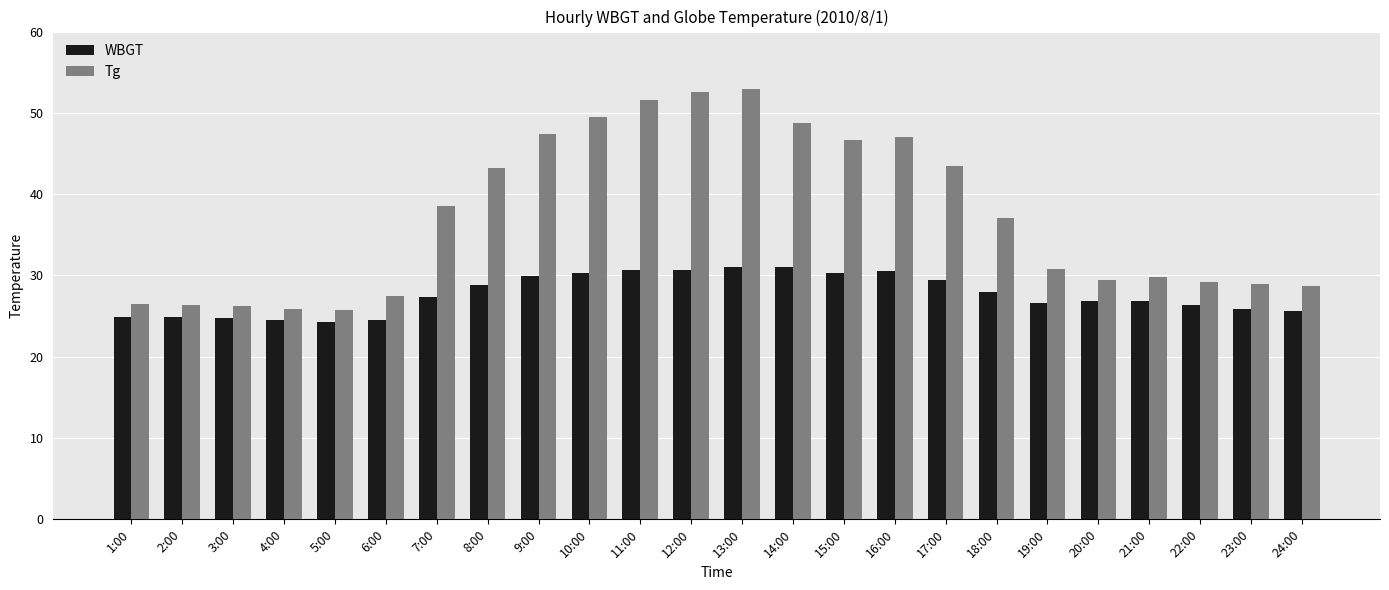

What is the total value across all series at 4:00?

50.4